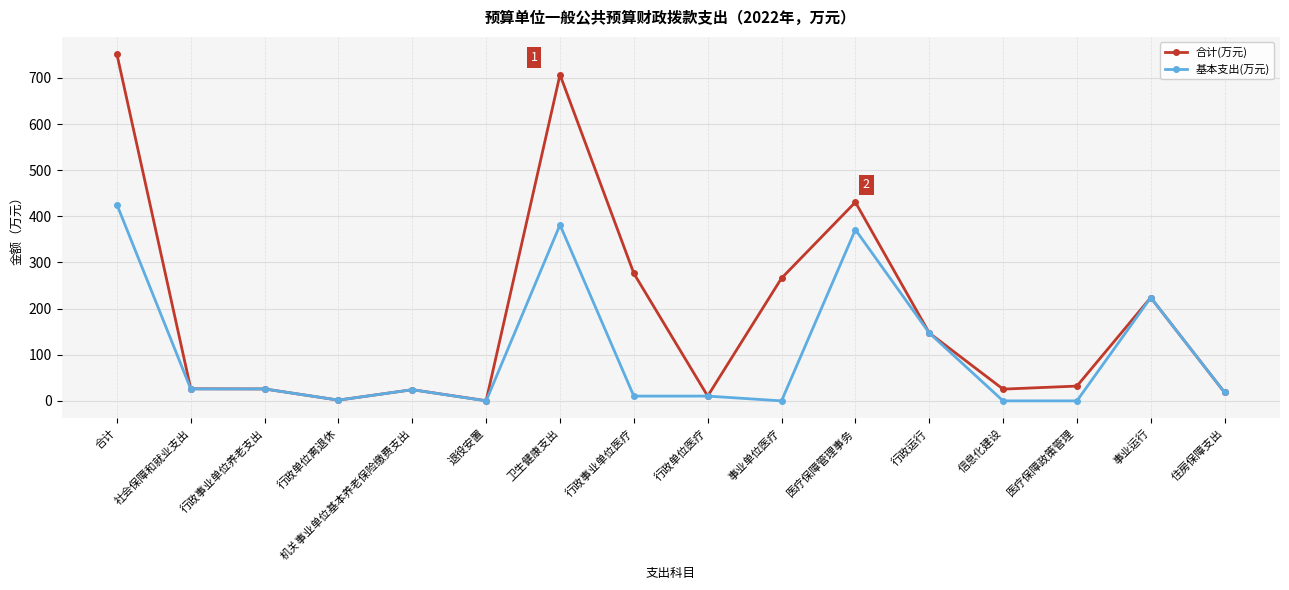

The 基本支出(万元) series shows 18.2 at 住房保障支出. True or false?

True